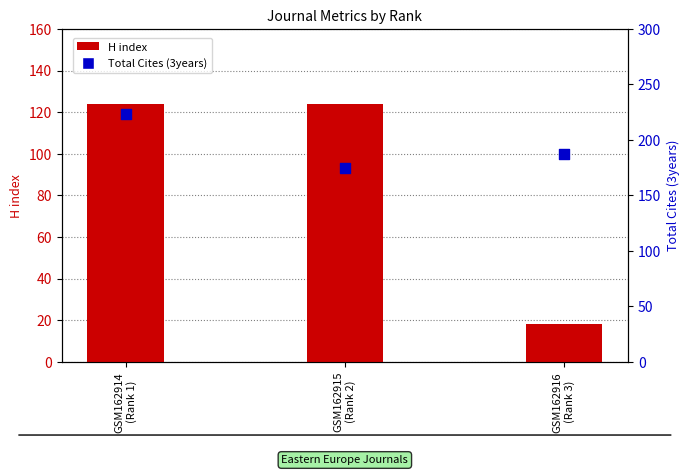

What are all the series names shown in the legend?

H index, Total Cites (3years)